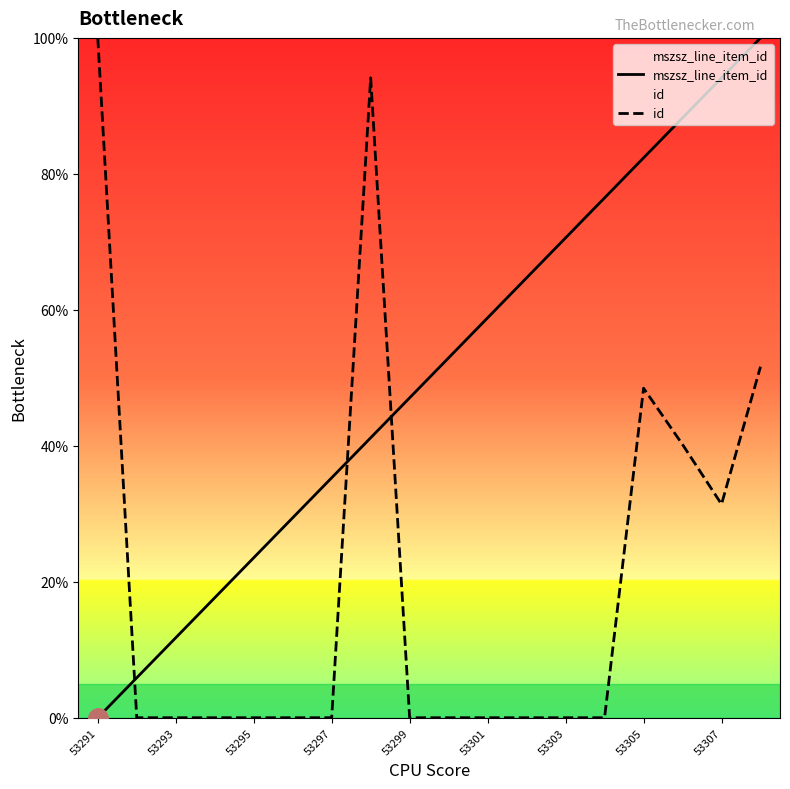

How many positive values does the mszsz_line_item_id series have?

17